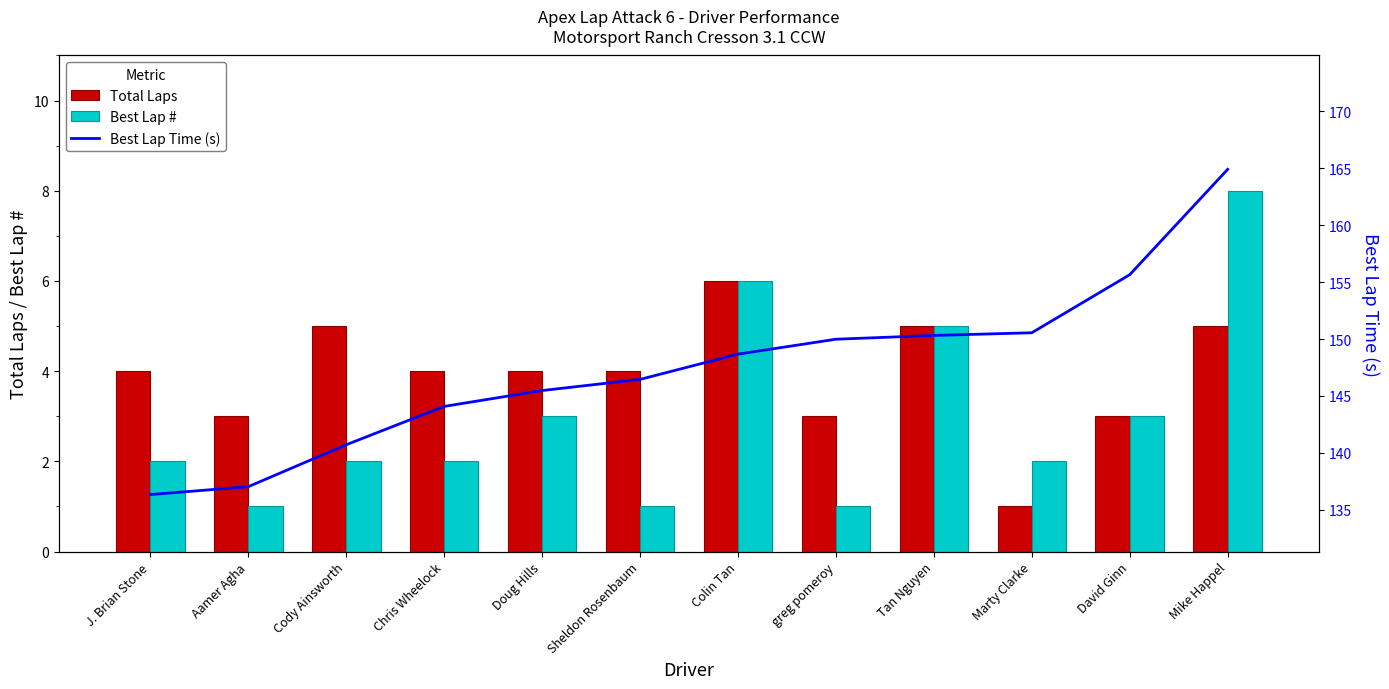

At which label is Best Lap Time (s) closest to 150?

greg pomeroy